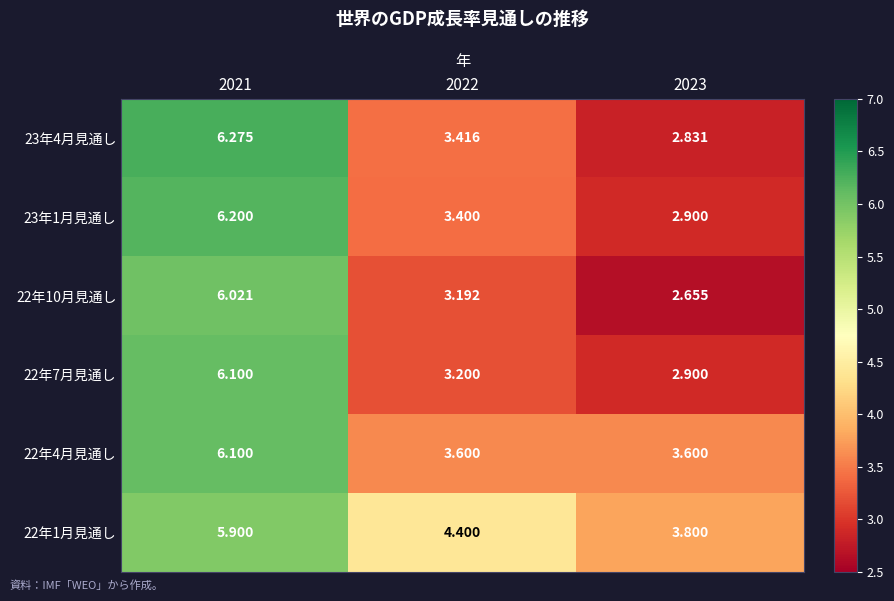

Count the number of data series in this chart.

6